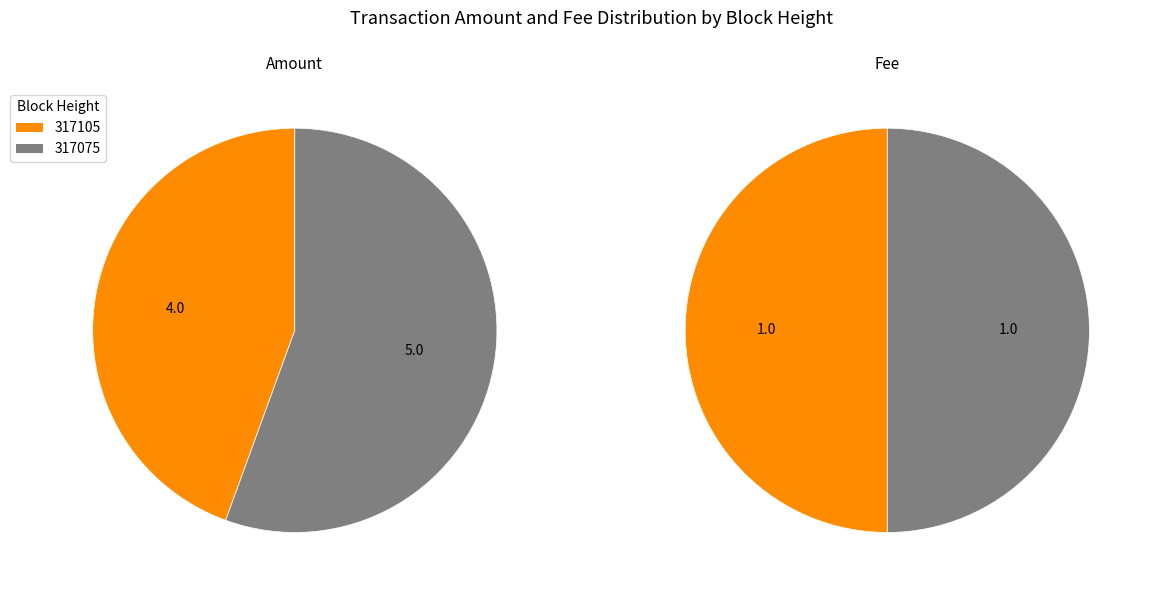

True or false: 317075 accounts for 48% of the total.

False